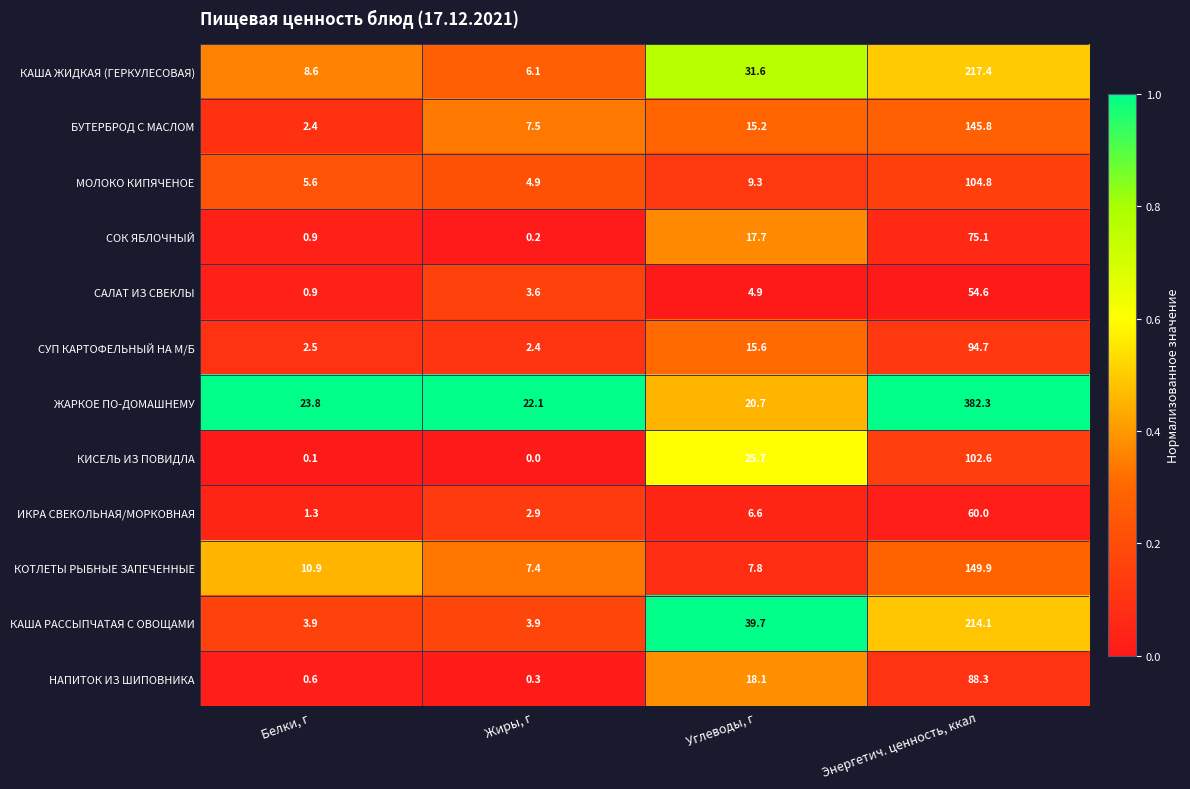

What is the difference between the maximum and minimum values in the КАША РАССЫПЧАТАЯ С ОВОЩАМИ series?

210.2